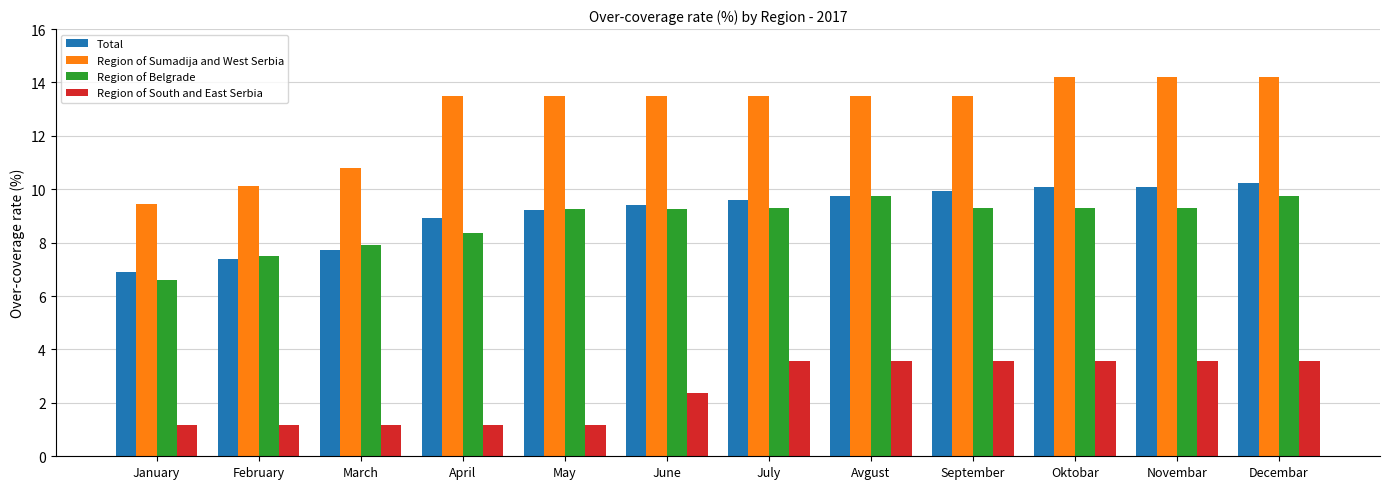

How many categories are shown in the chart?

12